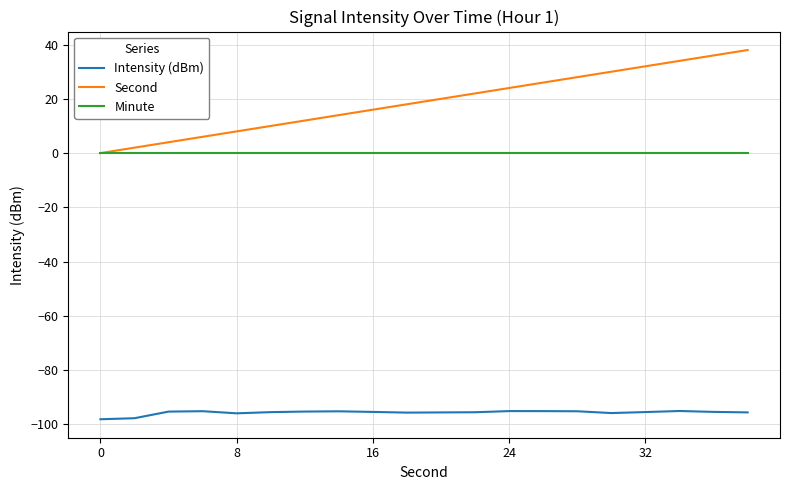

Which series has the widest spread of values?

Second